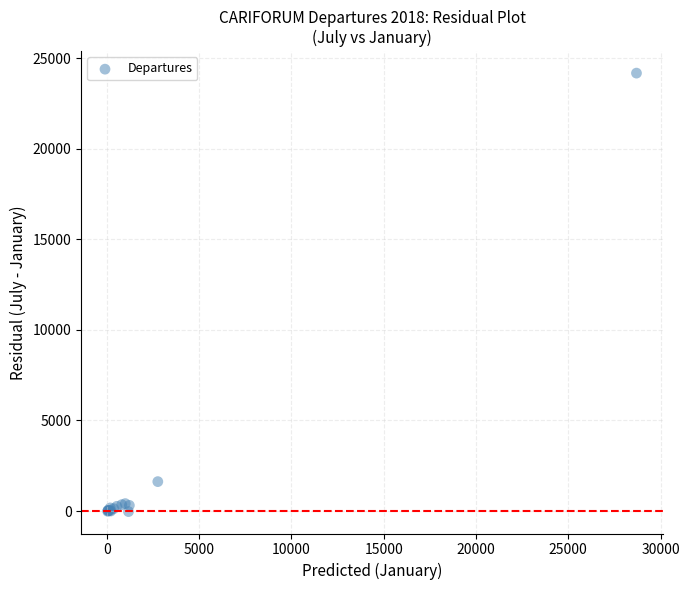

What Y value in the scatter plot is closest to 12073?

1623